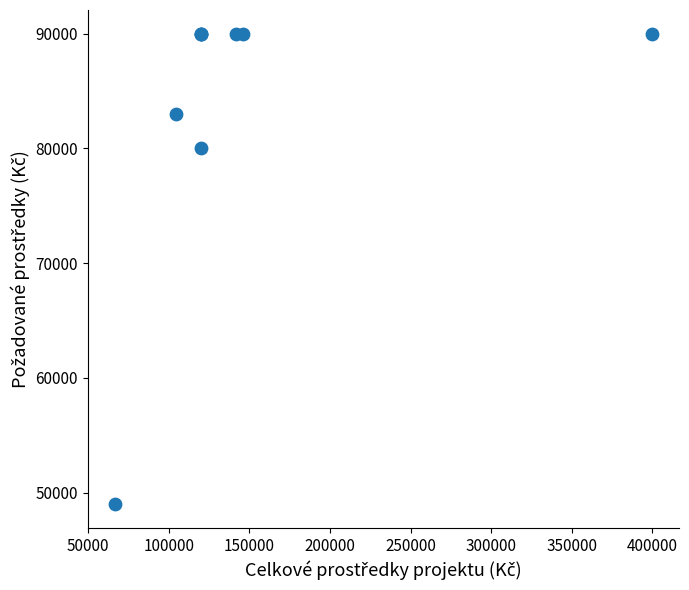

What Y value in the scatter plot is closest to 69500?

80000